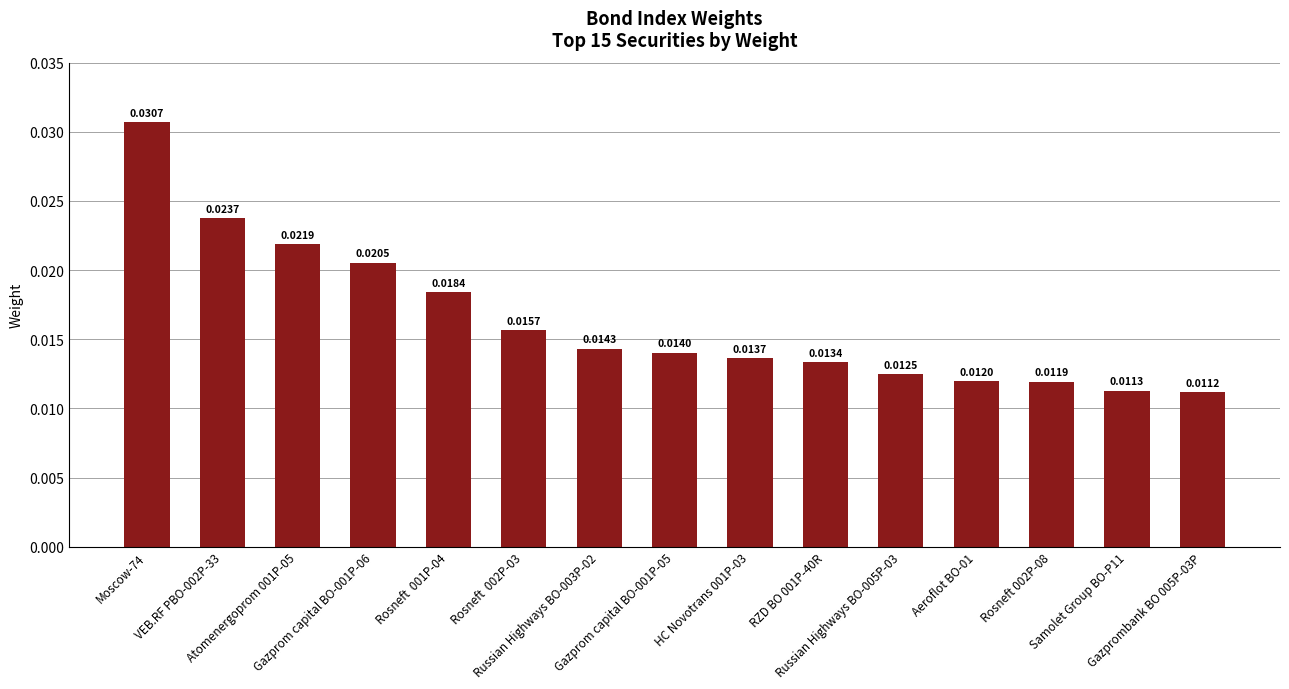

At which label is the value closest to 0?

Gazprombank BO 005P-03P